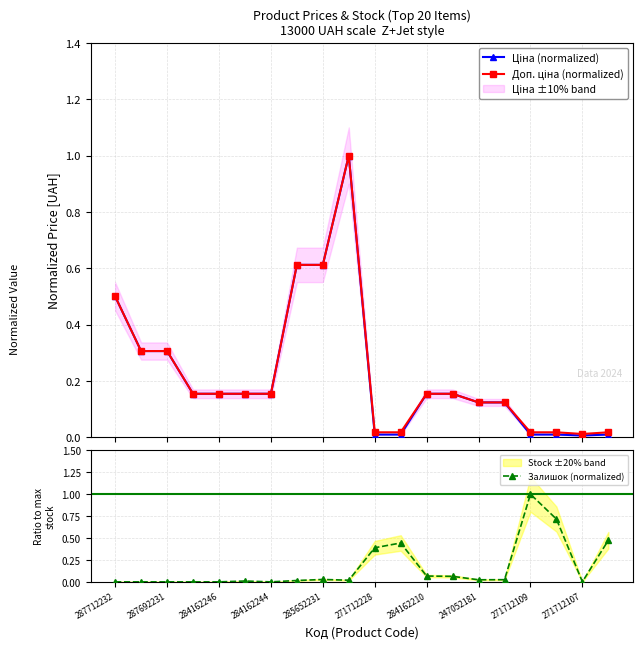

The Залишок (normalized) series shows -0.5 at 287692231. True or false?

False